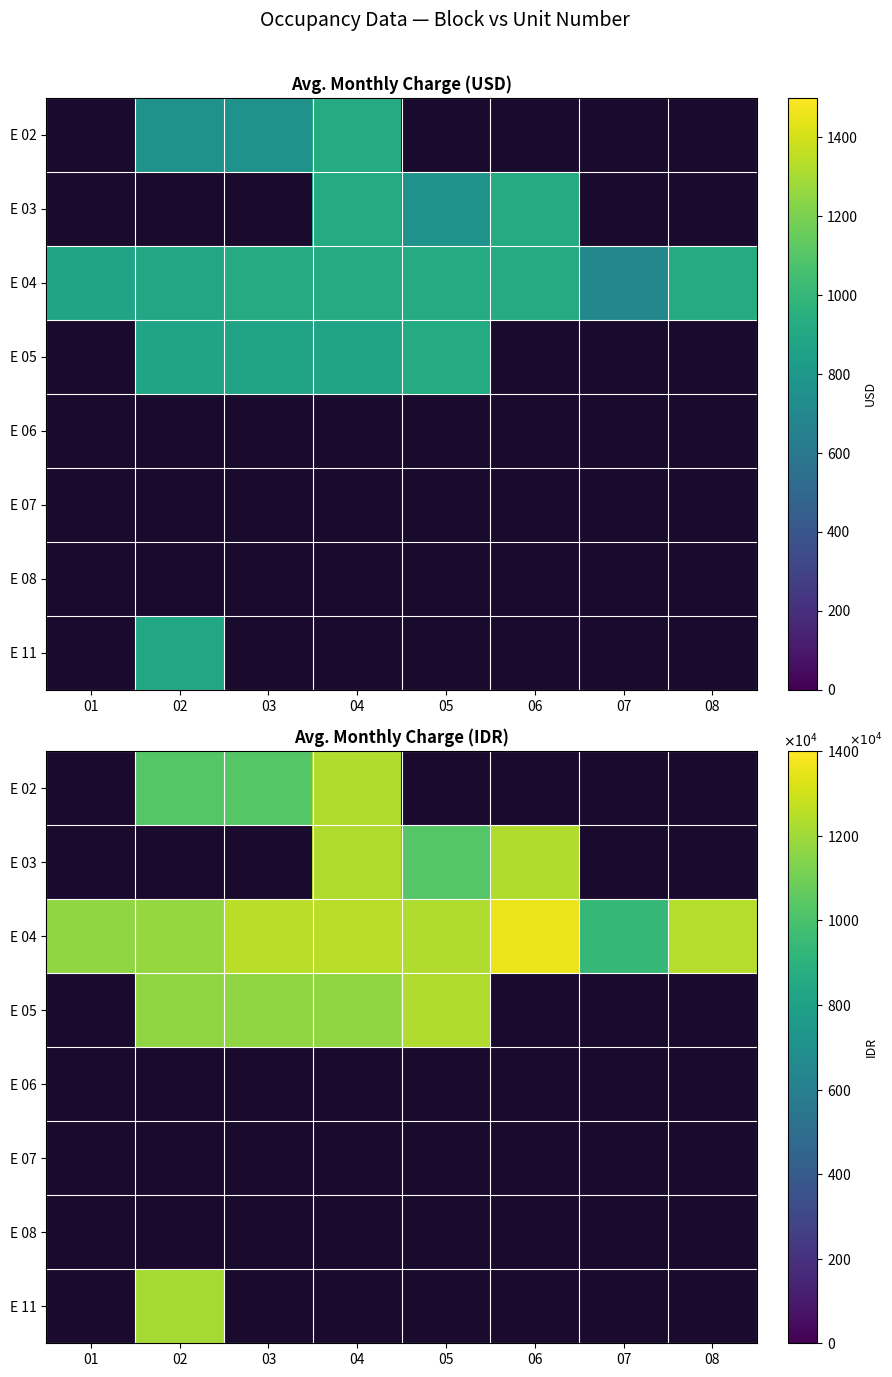

List the labels in order of E 02 value, smallest first.

01, 05, 06, 07, 08, 02, 03, 04